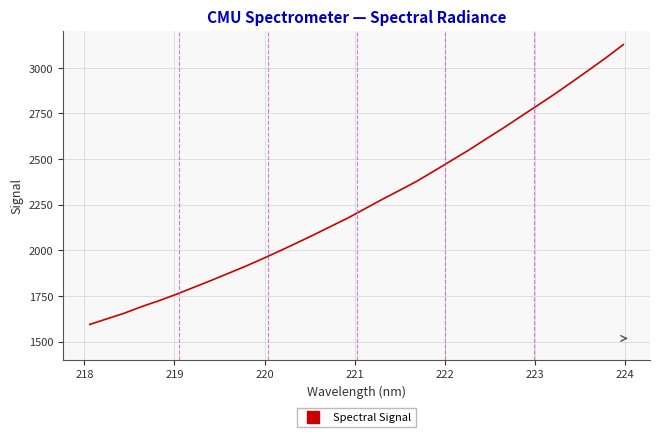

What is the maximum value shown in the chart?

3127.0